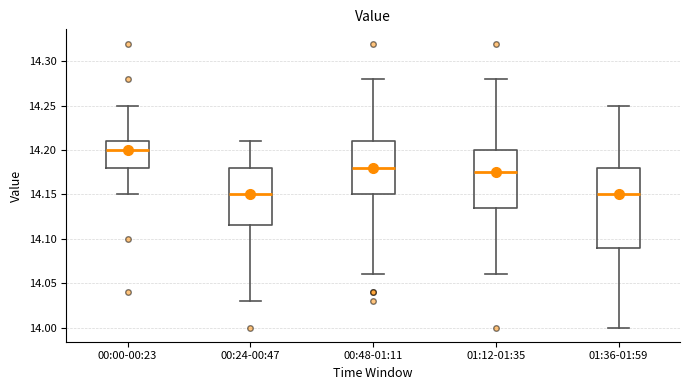

Comparing the boxes themselves (not the whiskers), which one is the tallest?

01:36-01:59